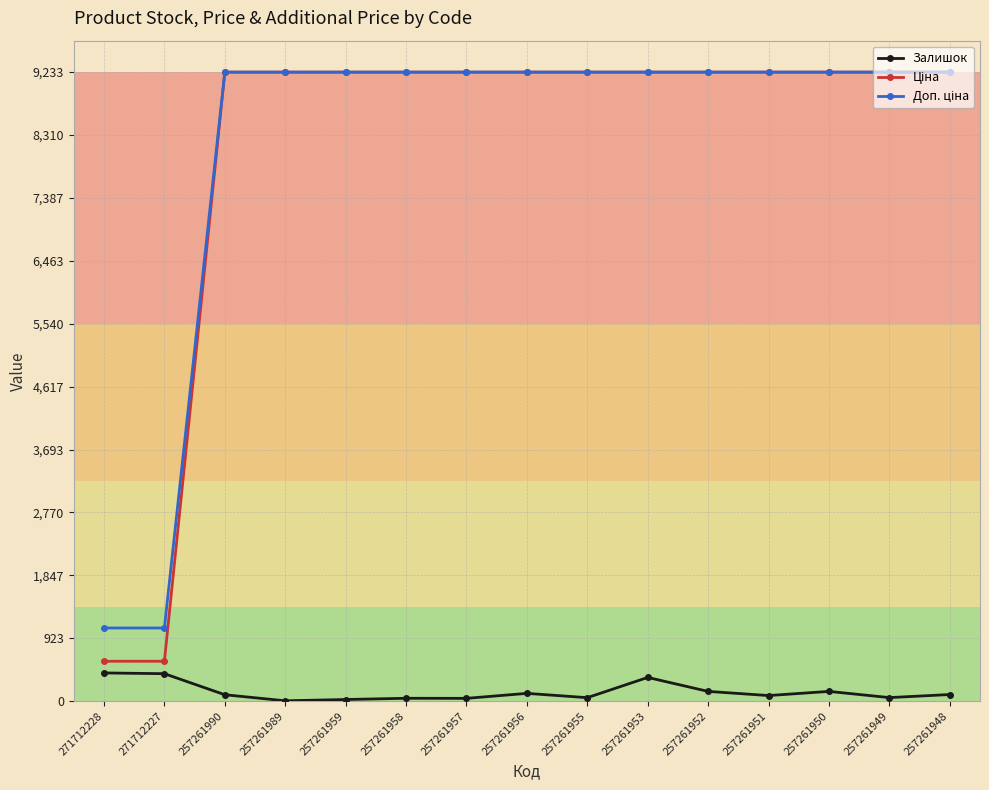

The Залишок series shows 143.0 at 257261952. True or false?

True